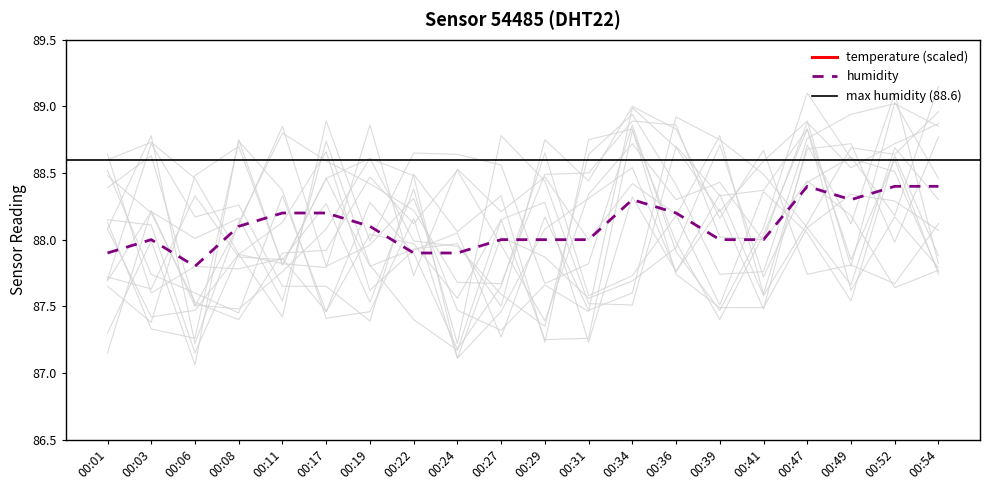

Between 00:31 and 00:47, which series saw the biggest shift?

humidity